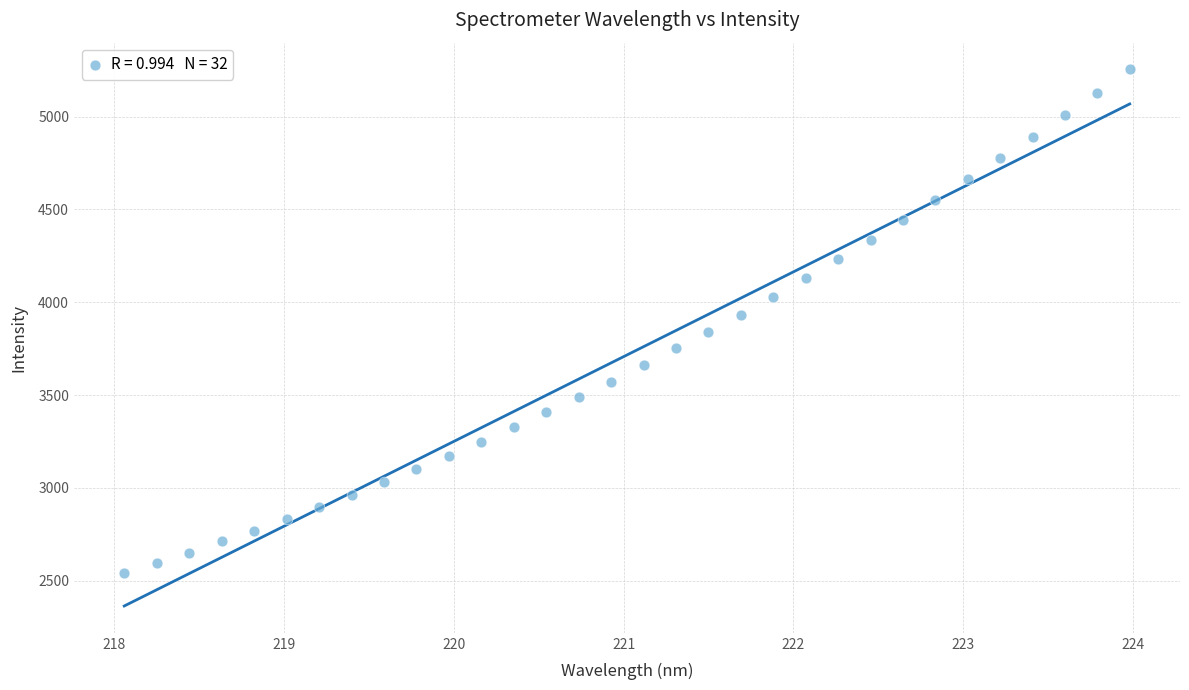

What is the range of Y values (max minus min)?

2709.7